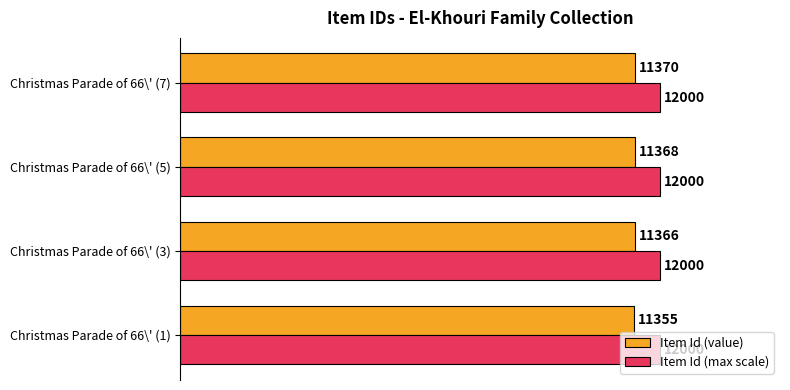

Which category has the lowest value across all series?

Christmas Parade of 66\' (1)